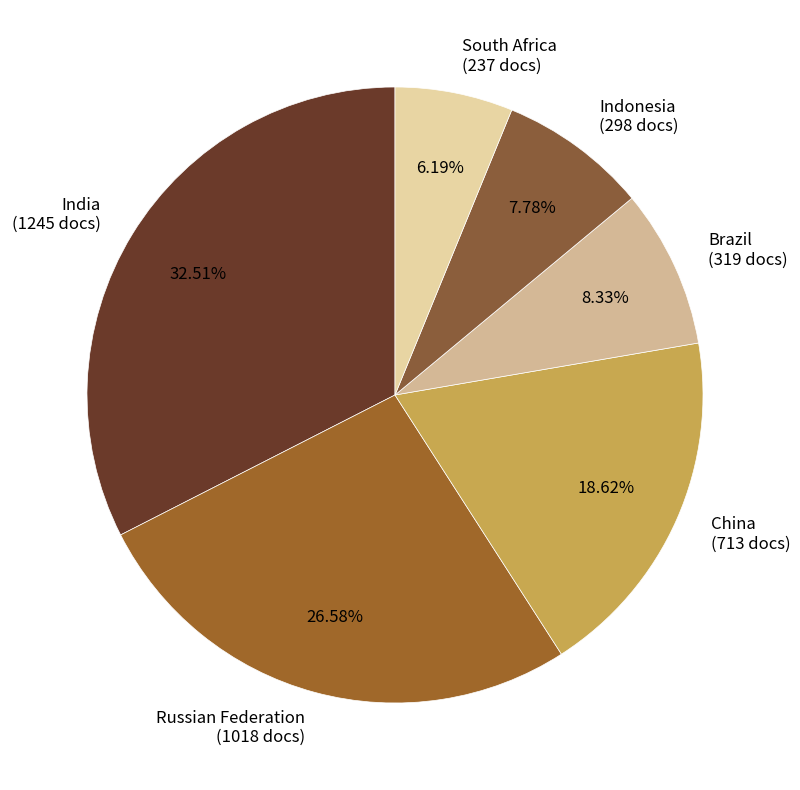

Which has a higher value, China (713 docs) or Brazil (319 docs)?

China (713 docs)